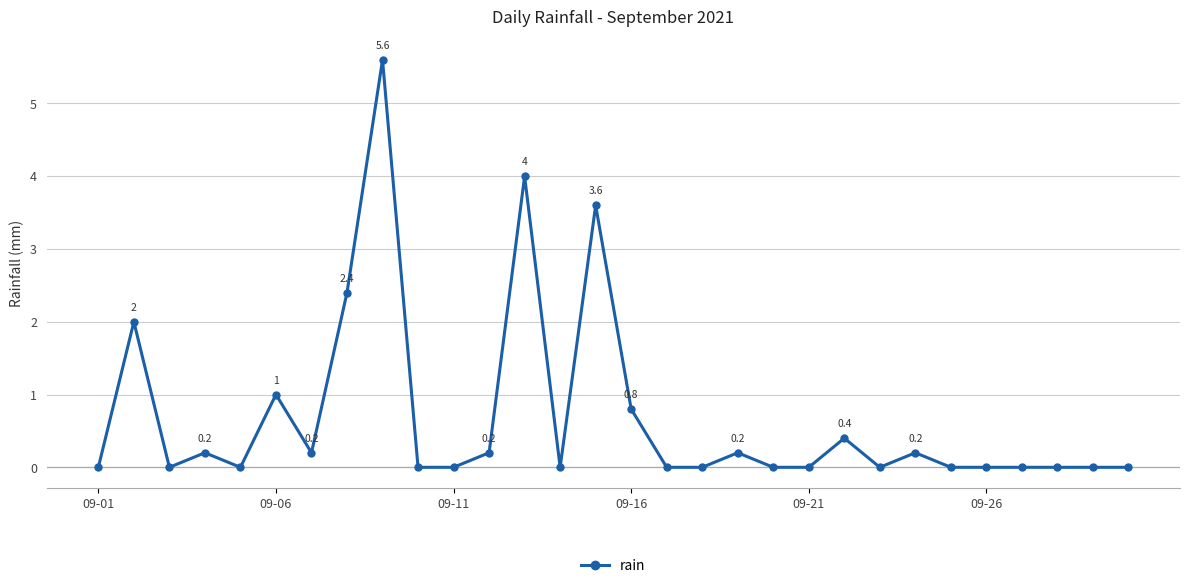

What is the sum of all values?

20.8